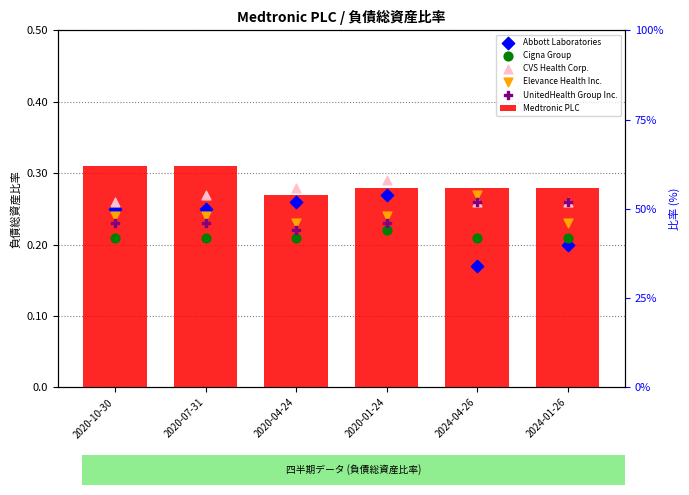

Which series has the largest total across all categories?

Medtronic PLC